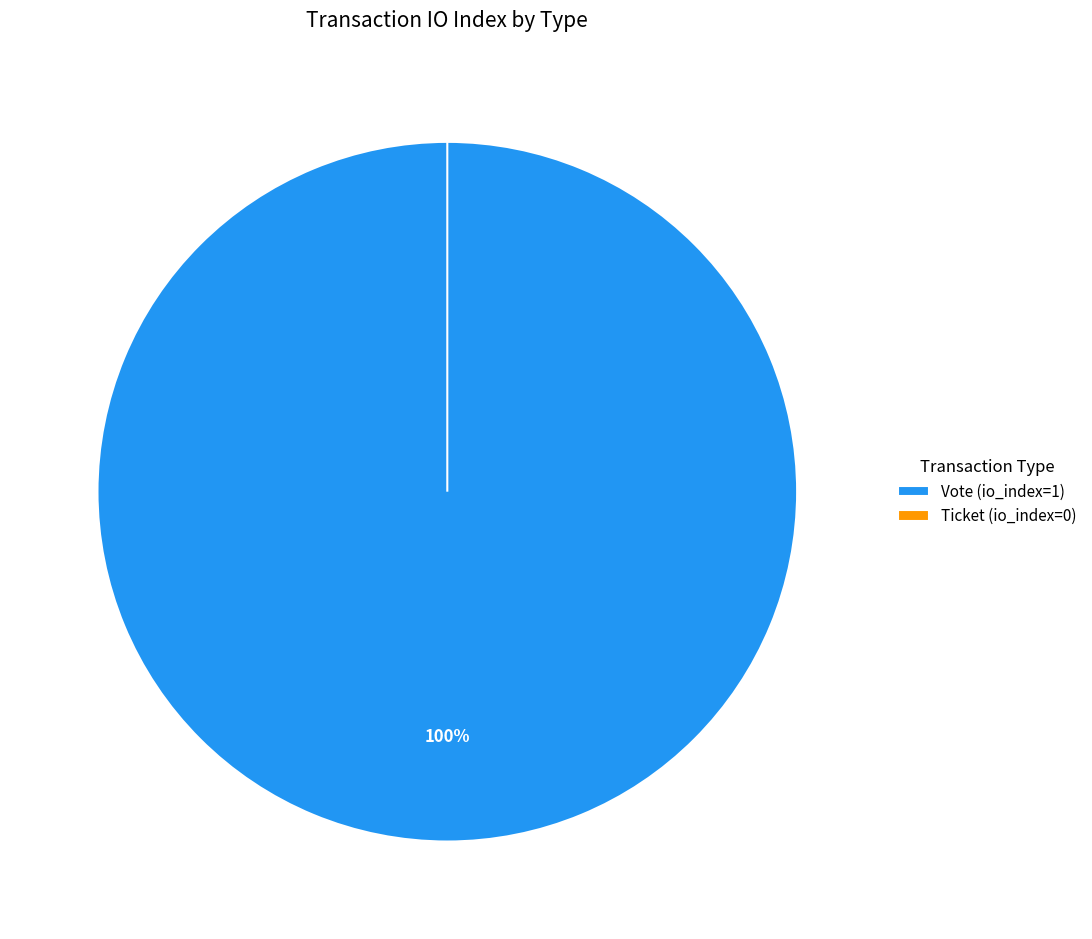

Does Ticket represent more than half of the total?

No